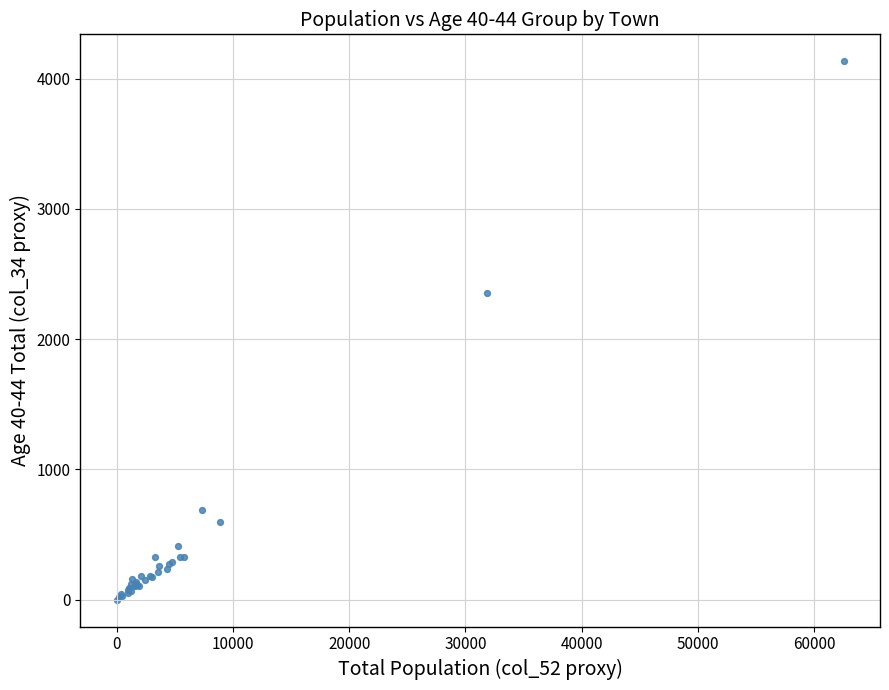

What Y value in the scatter plot is closest to 2066?

2357